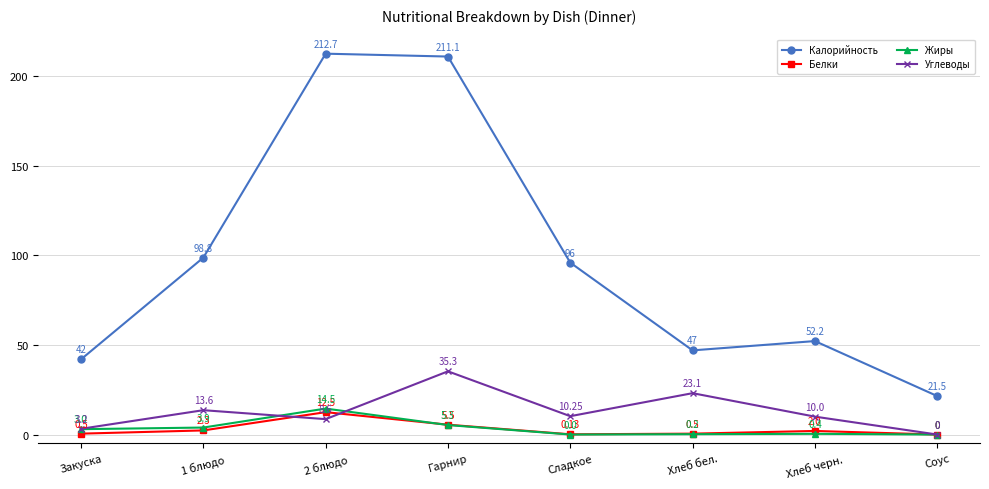

Where does the Углеводы series first go above 10?

1 блюдо